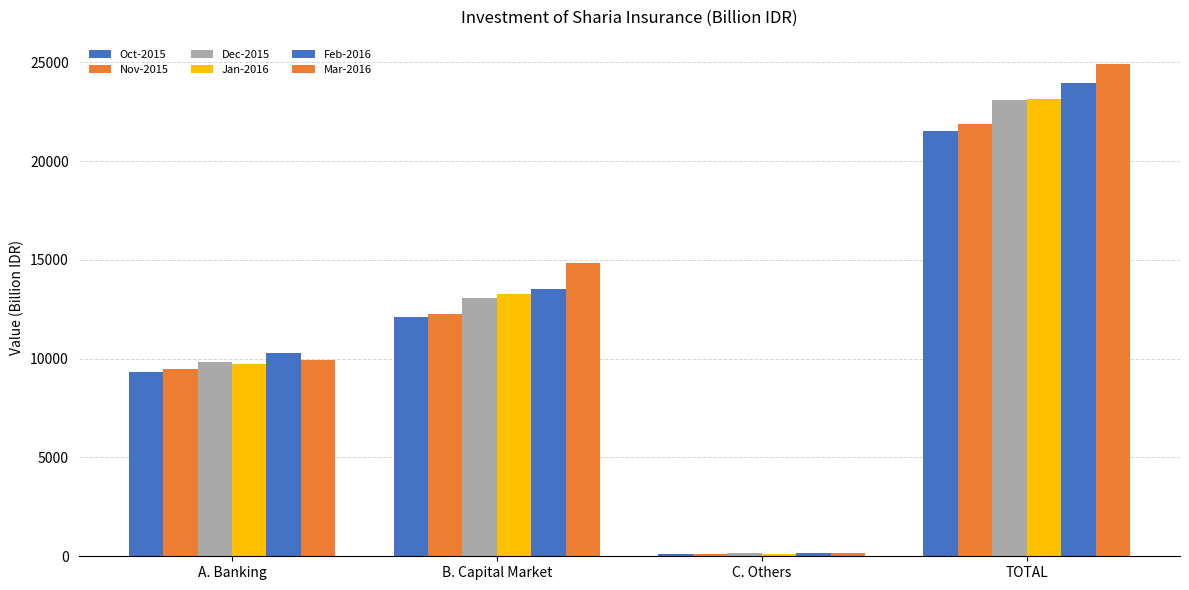

How many groups of bars are there?

4